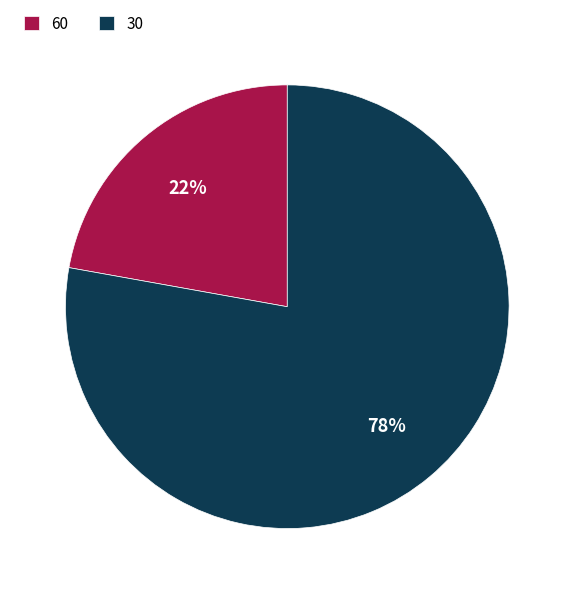

True or false: 30 accounts for 63% of the total.

False